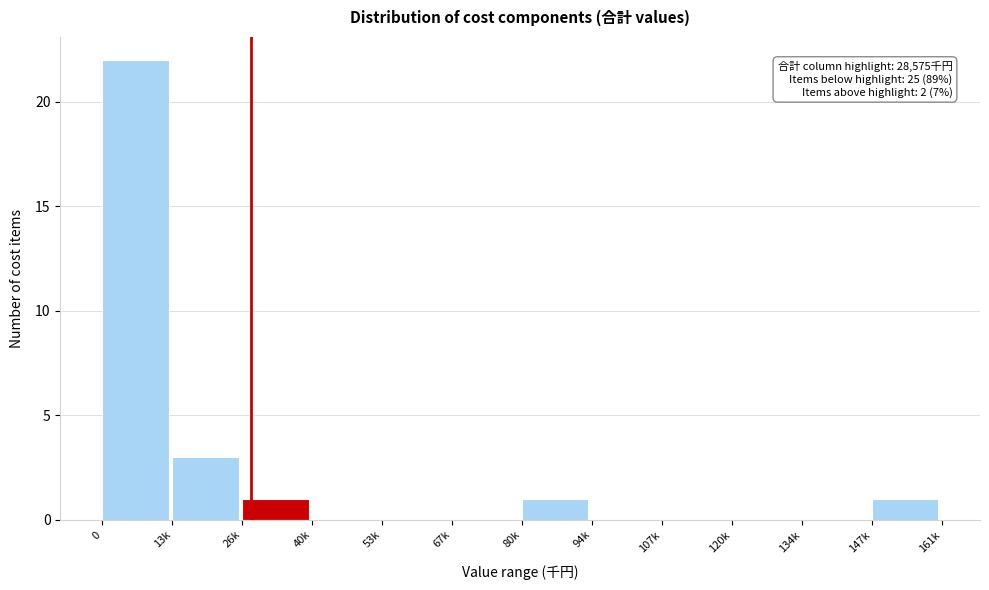

Reading left to right, what are all the values shown in this chart?

0=22	13k=3	26k=1	40k=0	53k=0	67k=0	80k=1	94k=0	107k=0	120k=0	134k=0	147k=1